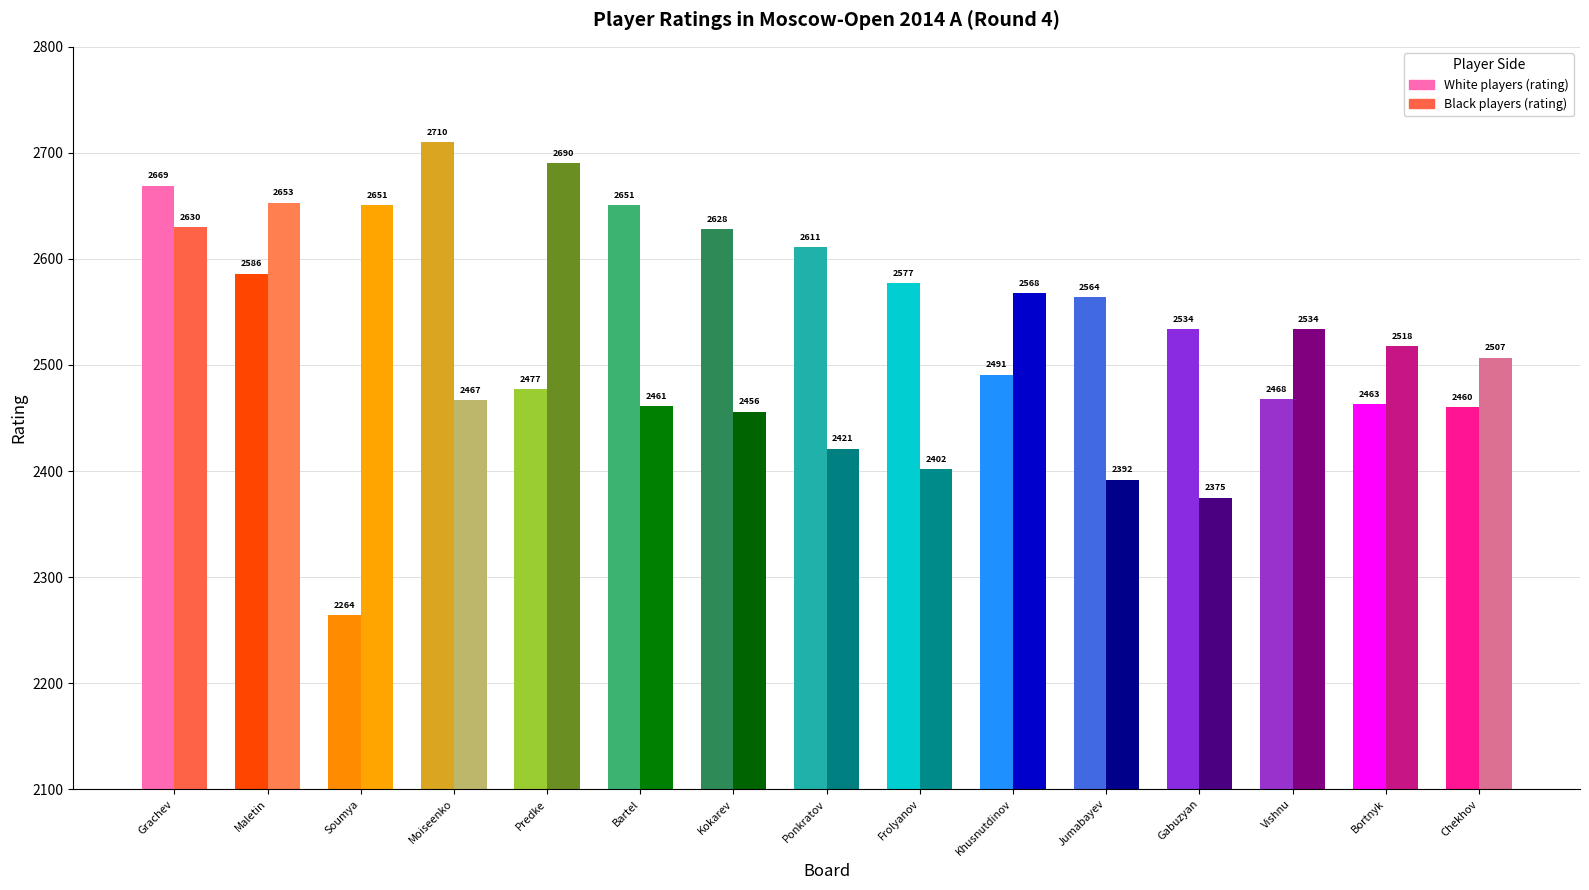

How many bars are there in each group?

2